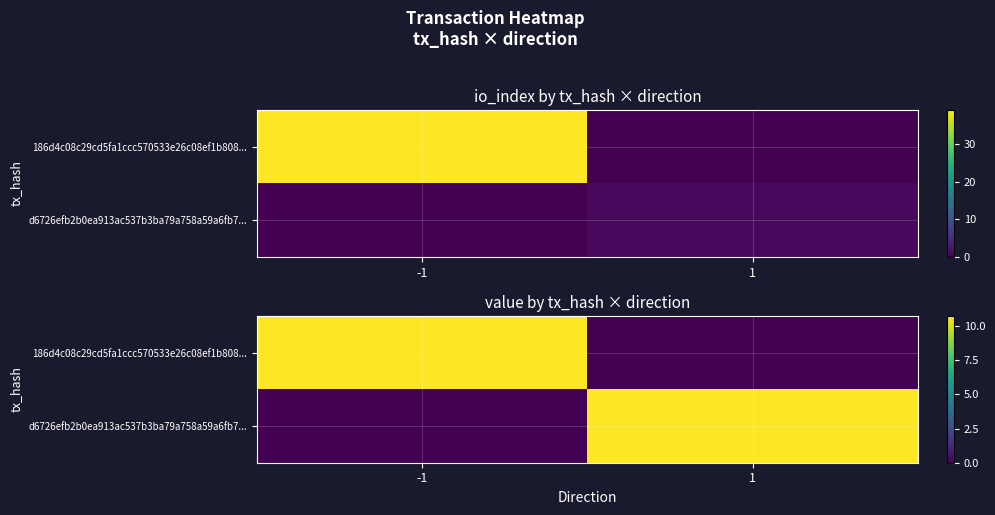

What is the difference between the maximum and minimum values in the d6726efb2b0ea913ac537b3ba79a758a59a6fb7... series?

10.7